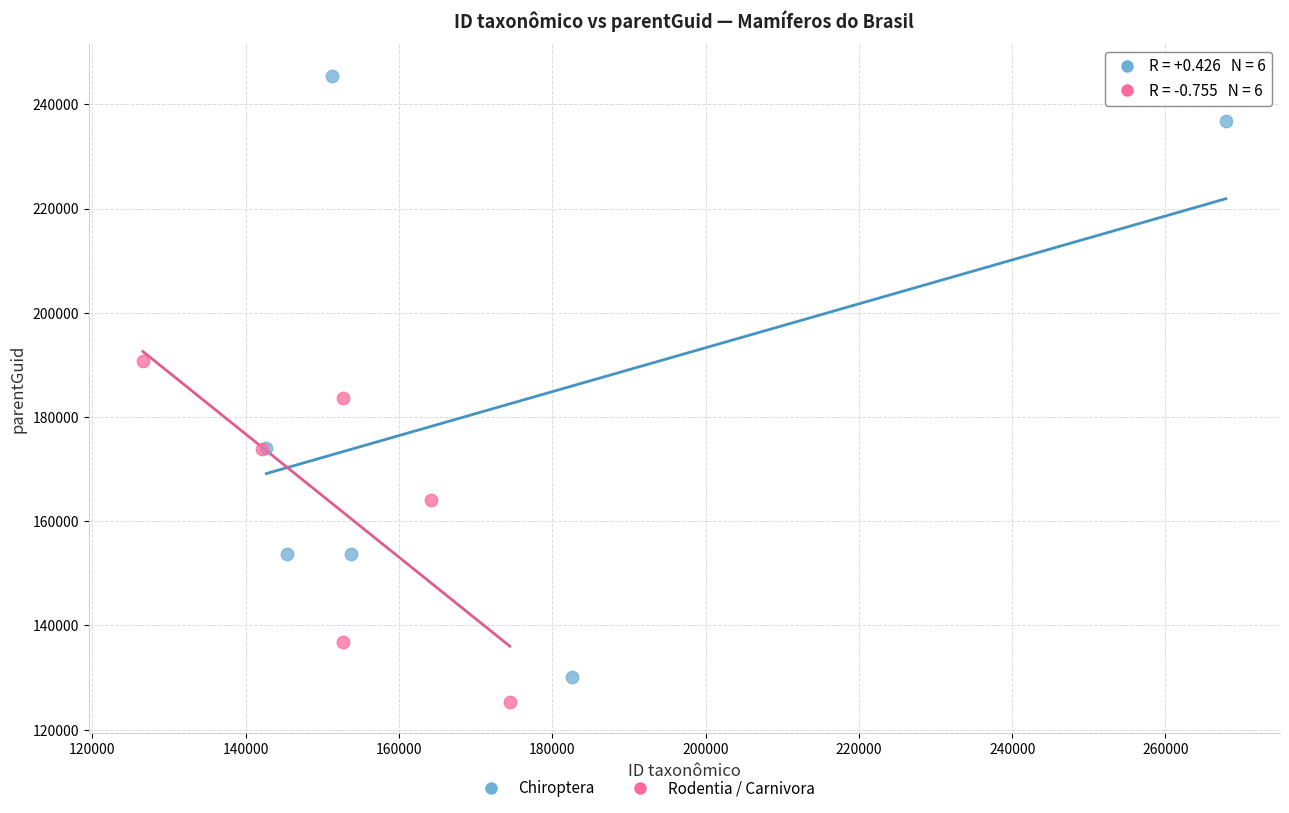

Which series has the largest Y range (max minus min)?

Chiroptera